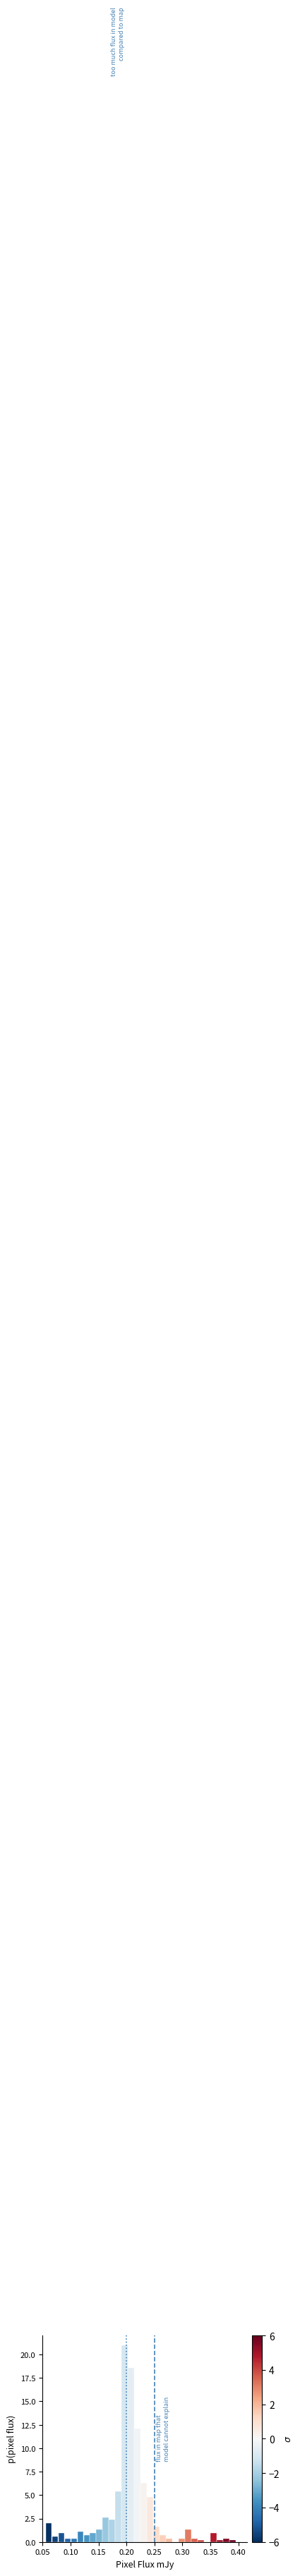

Read against the x-axis, roughly where is the centre of the tallest bar?

0.195